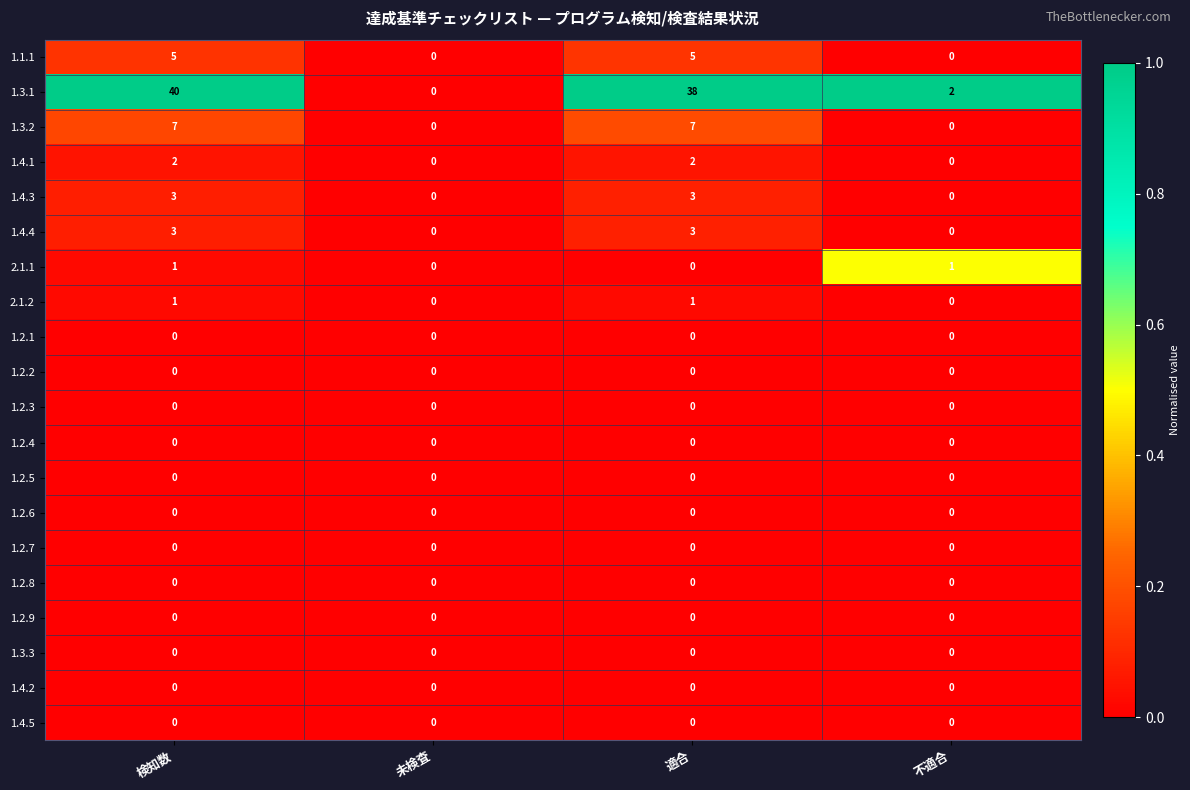

What is the greatest value displayed?

40